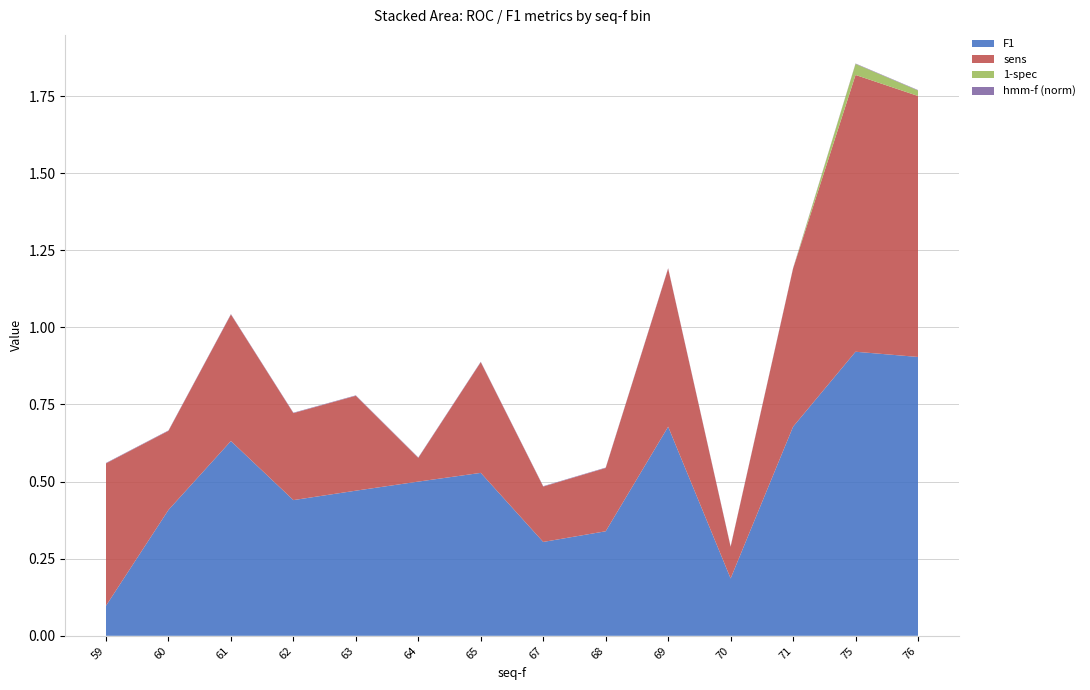

Reading left to right, what are all the values shown in this chart?

F1: 0.1	0.4	0.6	0.4	0.5	0.5	0.5	0.3	0.3	0.7	0.2	0.7	0.9	0.9
sens: 0.5	0.3	0.4	0.3	0.3	0.1	0.4	0.2	0.2	0.5	0.1	0.5	0.9	0.8
1-spec: 0.0	0.0	0.0	0.0	0.0	0.0	0.0	0.0	0.0	0.0	0.0	0.0	0.0	0.0
hmm-f (norm): 0.0	0.0	0.0	0.0	0.0	0.0	0.0	0.0	0.0	0.0	0.0	0.0	0.0	0.0